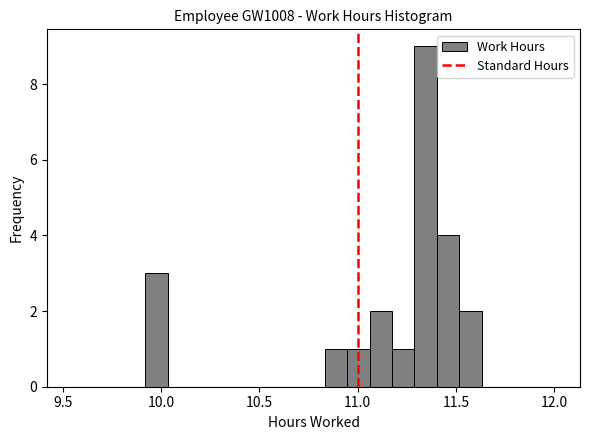

Around what value on the x-axis is the tallest bar? Give the approximate position of its centre, as read against the axis.

11.35